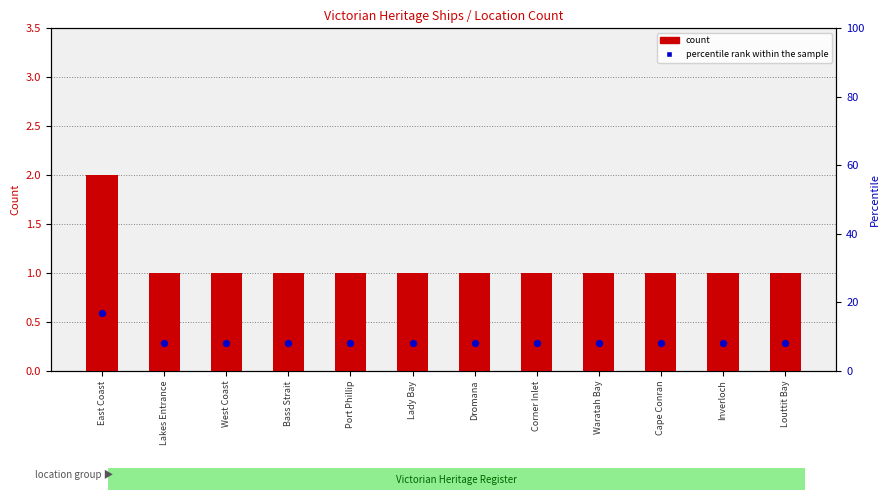

What are all the series names shown in the legend?

count, percentile rank within the sample